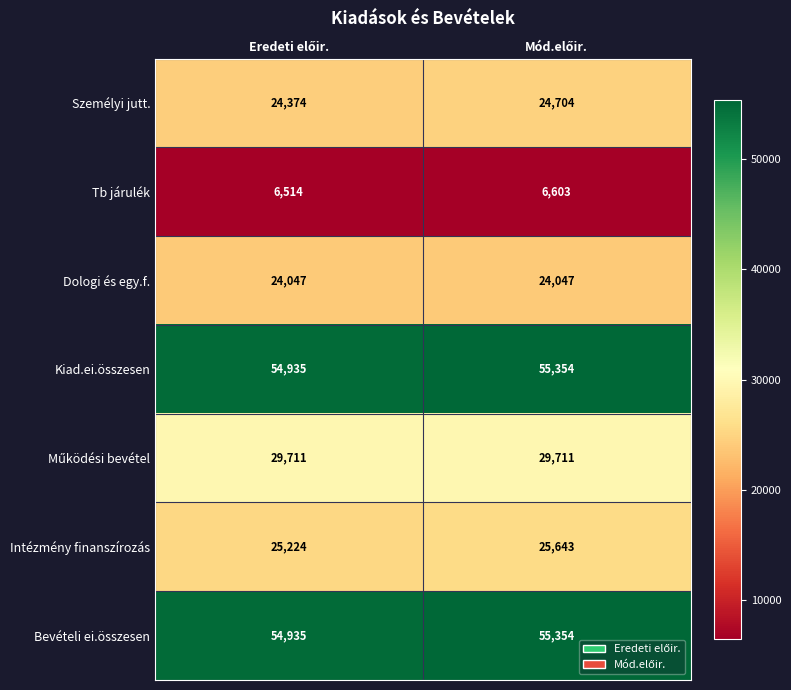

What is the minimum value shown in the chart?

6514